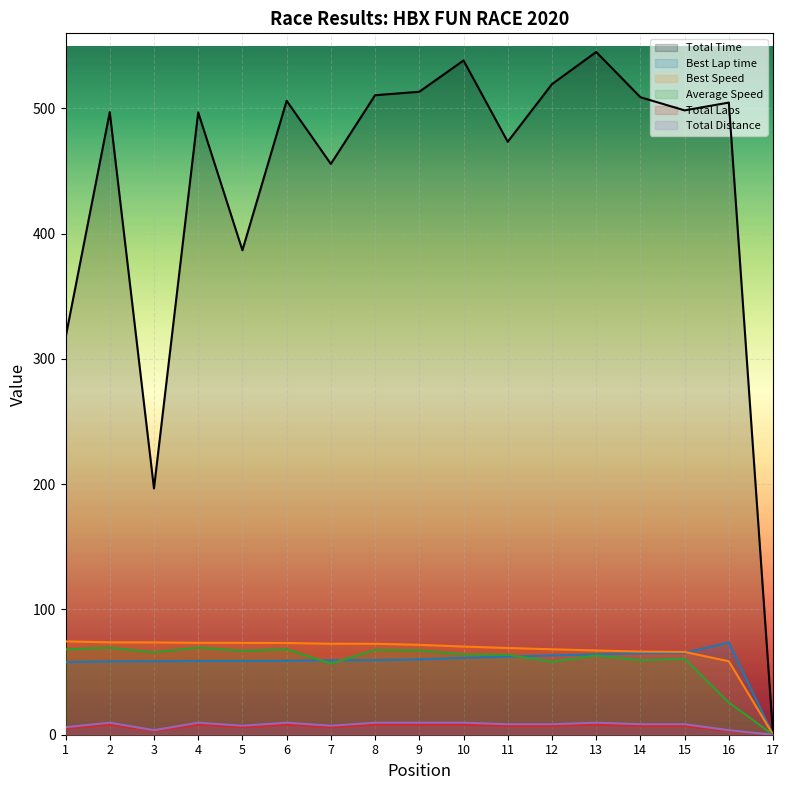

Reading left to right, transcribe all the data shown in this chart.

Total Time: 317.0	497.1	196.6	496.9	386.8	506.1	455.7	510.6	513.4	538.3	473.4	519.4	545.1	509.0	498.5	504.7	0.0
Best Lap time: 58.0	58.6	58.6	58.9	58.9	59.0	59.5	59.5	60.2	61.4	62.4	63.3	64.2	65.1	65.4	73.6	0.0
Best Speed: 74.5	73.8	73.7	73.4	73.3	73.2	72.6	72.6	71.8	70.4	69.3	68.2	67.3	66.4	66.1	58.7	0.0
Average Speed: 68.1	69.5	65.9	69.6	67.0	68.3	56.9	67.7	67.3	64.2	63.9	58.2	63.4	59.4	60.7	25.7	0.0
Total Laps: 5.0	8.0	3.0	8.0	6.0	8.0	6.0	8.0	8.0	8.0	7.0	7.0	8.0	7.0	7.0	3.0	0.0
Total Distance: 6.0	9.6	3.6	9.6	7.2	9.6	7.2	9.6	9.6	9.6	8.4	8.4	9.6	8.4	8.4	3.6	0.0